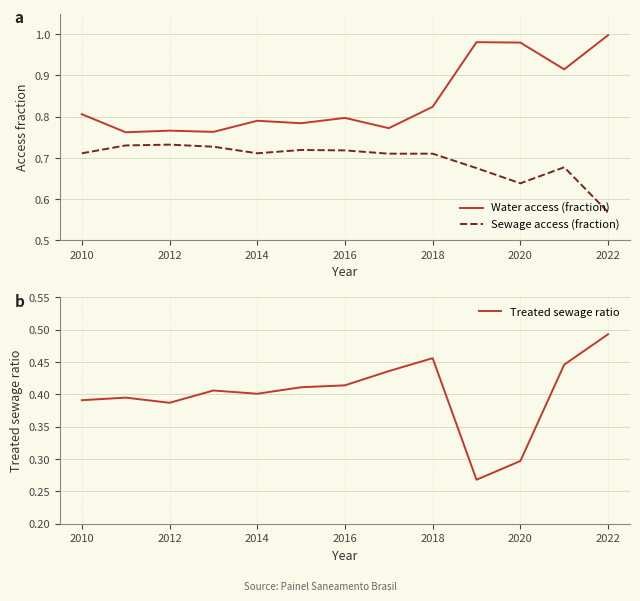

True or false: Water access (fraction) and Sewage access (fraction) intersect in this chart.

False